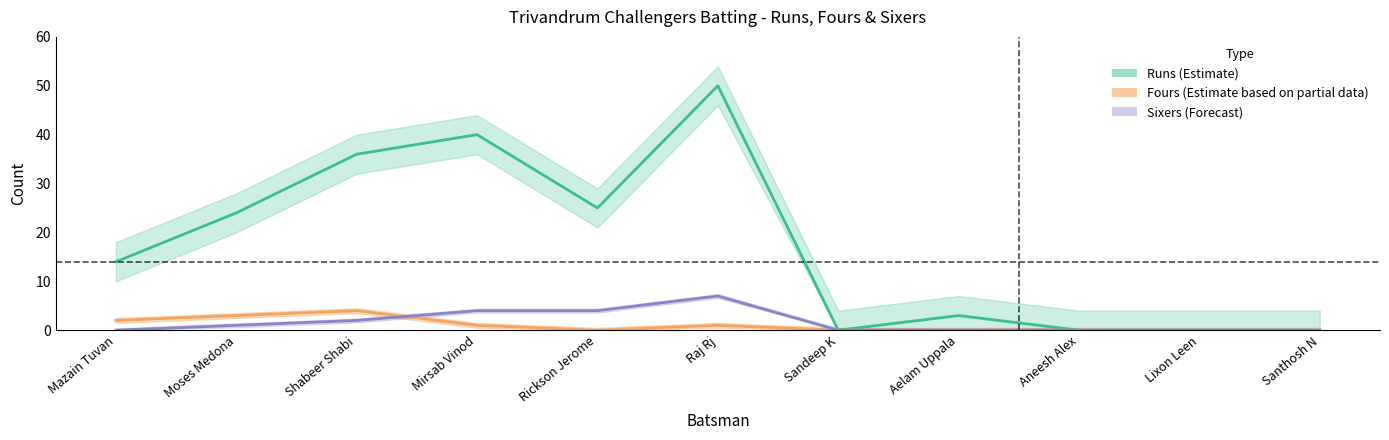

True or false: Runs (Estimate) and Fours (Estimate based on partial data) cross at least once.

False